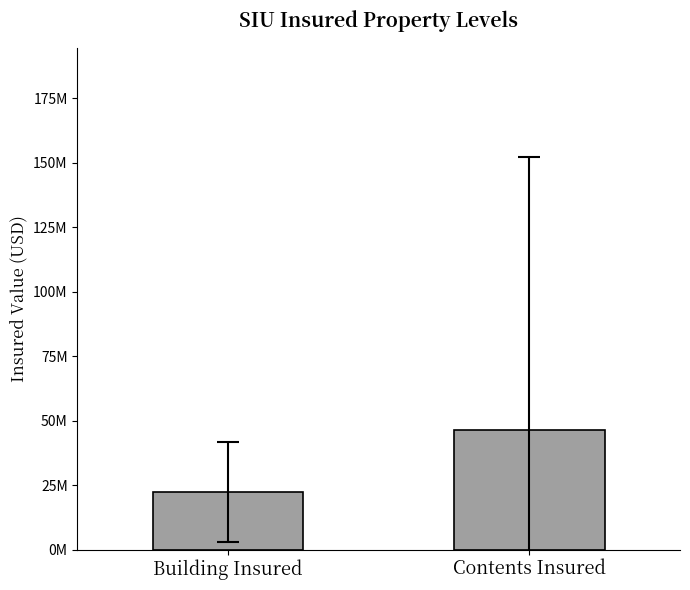

Are the bars horizontal?

No